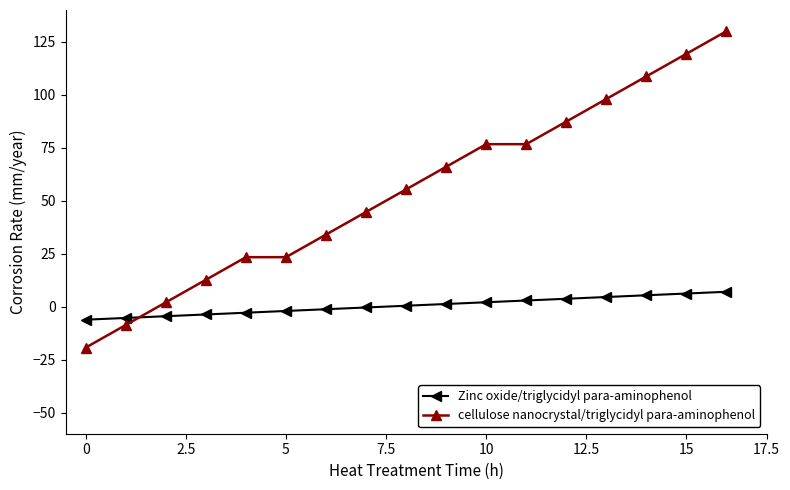

List the series in order of their peak value, highest first.

cellulose nanocrystal/triglycidyl para-aminophenol, Zinc oxide/triglycidyl para-aminophenol